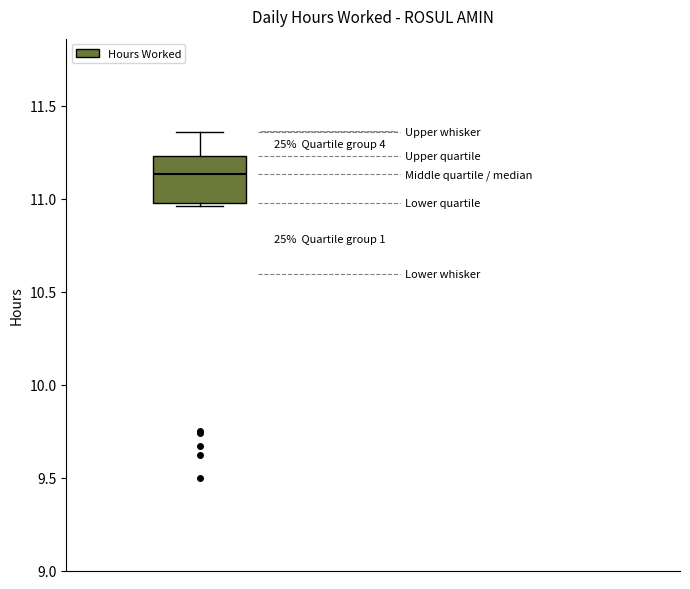

Transcribe this box plot: give where the median line is, the range the box spans, and where the two whiskers end, as read against the y-axis. The values are not printed on the chart, so give them approximately, as read against the axis.

median 11.15, box 11.00 to 11.25, whiskers 10.95 to 11.35